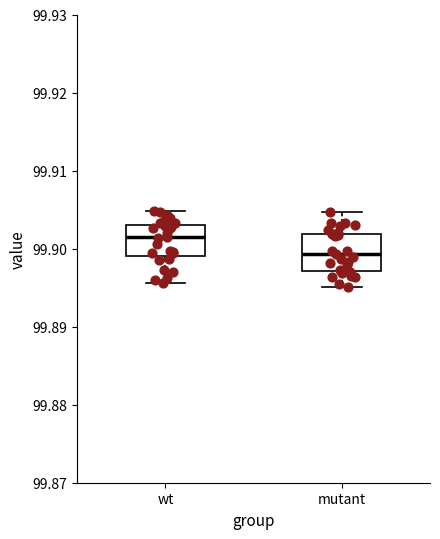

Which box has the lowest median line?

mutant